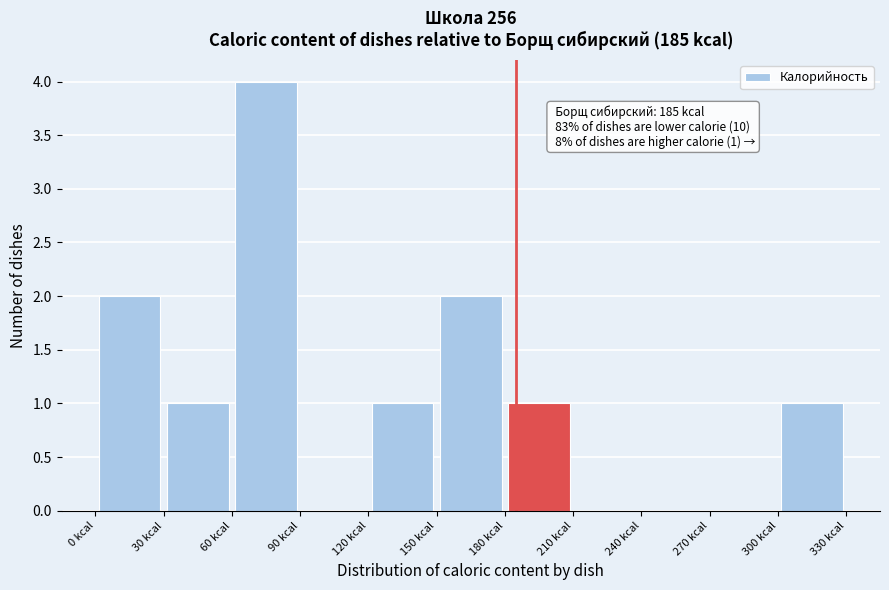

Over which range of the x-axis is the bar tallest?

60 to 90